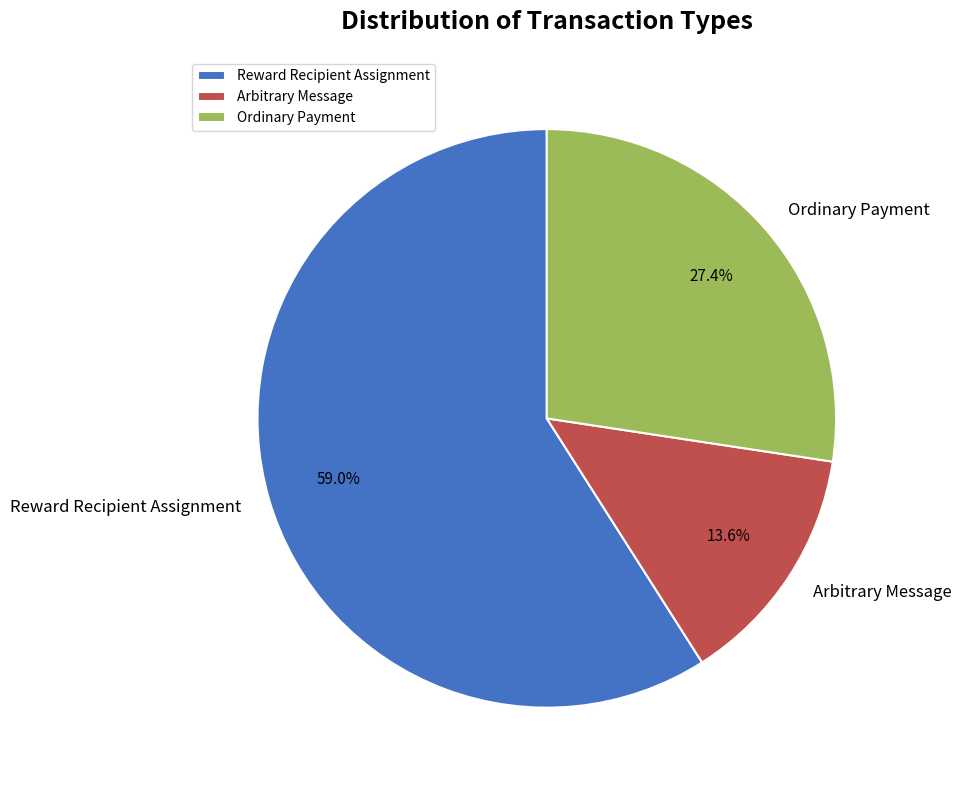

Do Ordinary Payment and Arbitrary Message together represent more than half of the pie?

No